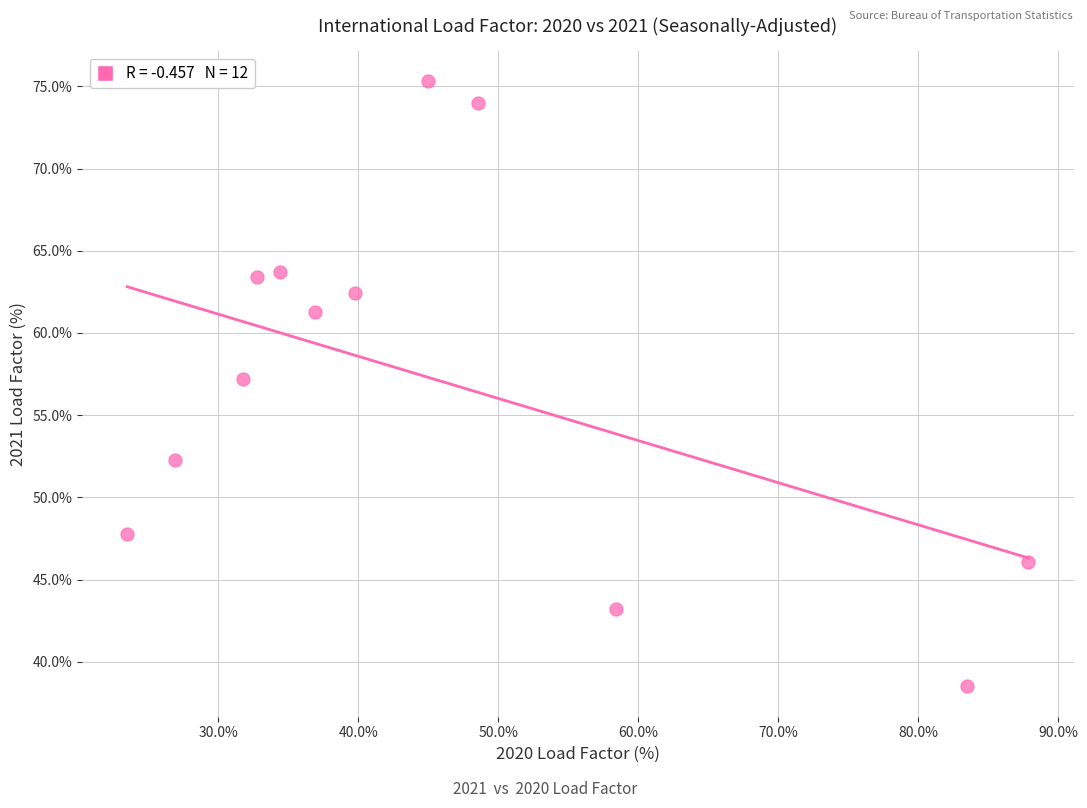

What is the average Y value?

57.1